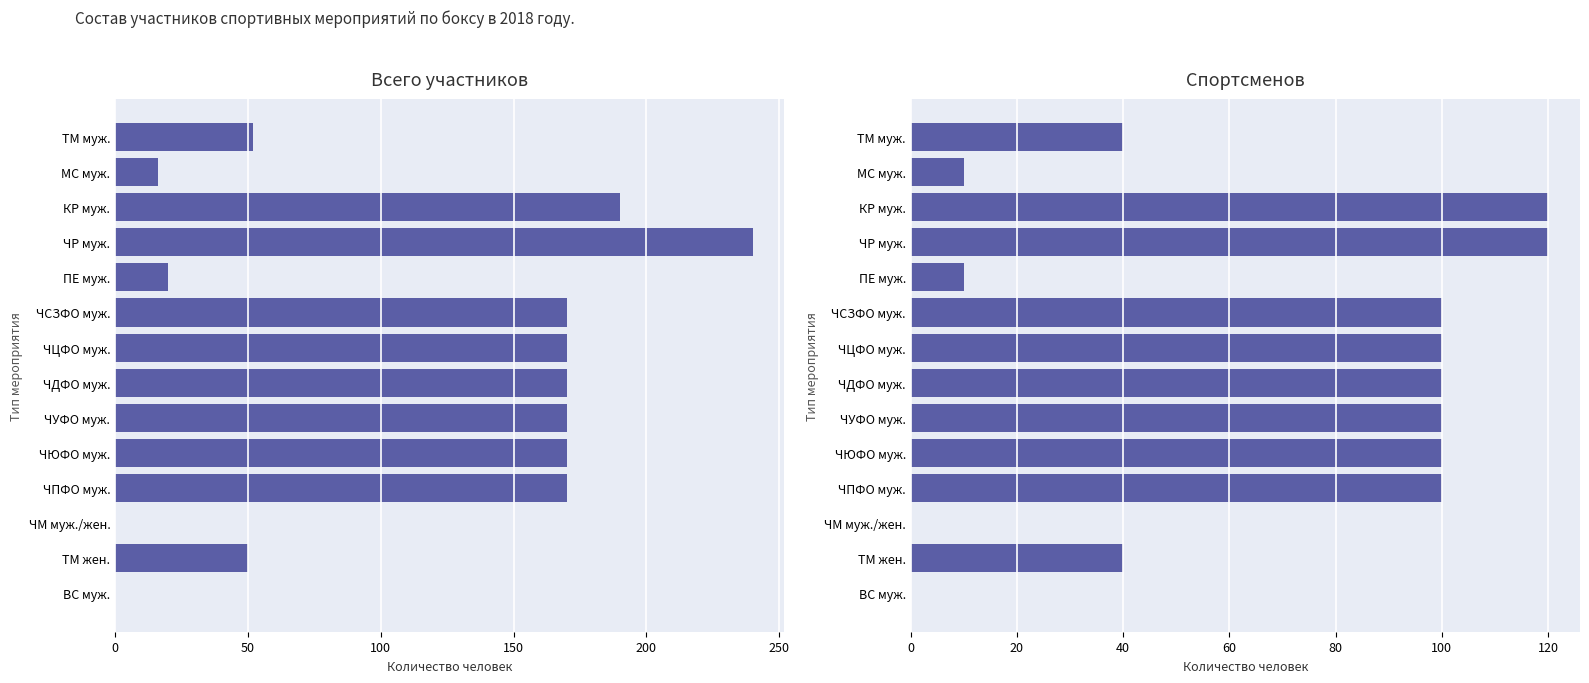

At how many categories does at least one series exceed 139?

8